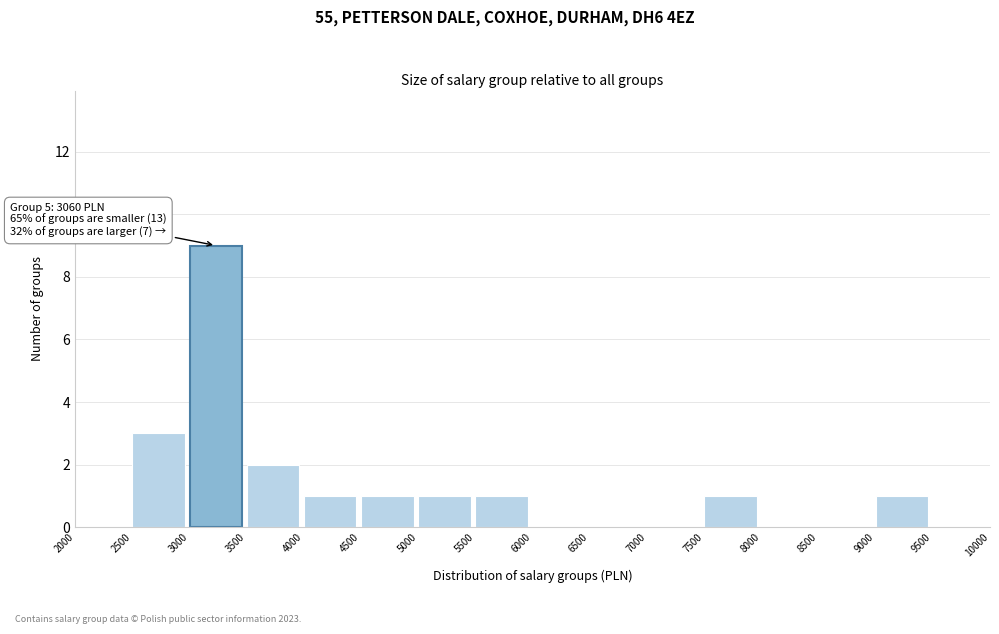

Over which range of the x-axis is the bar tallest?

3000 to 3500